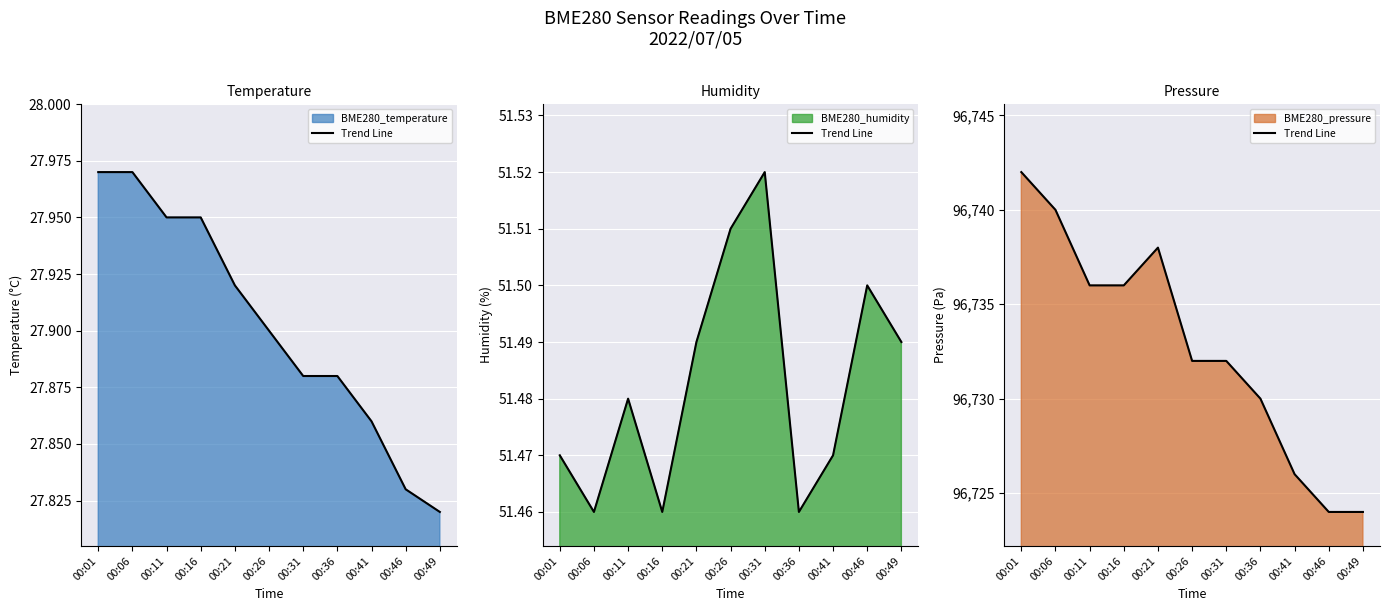

What is the ratio of the value at 00:41 to the value at 00:16?

1.0